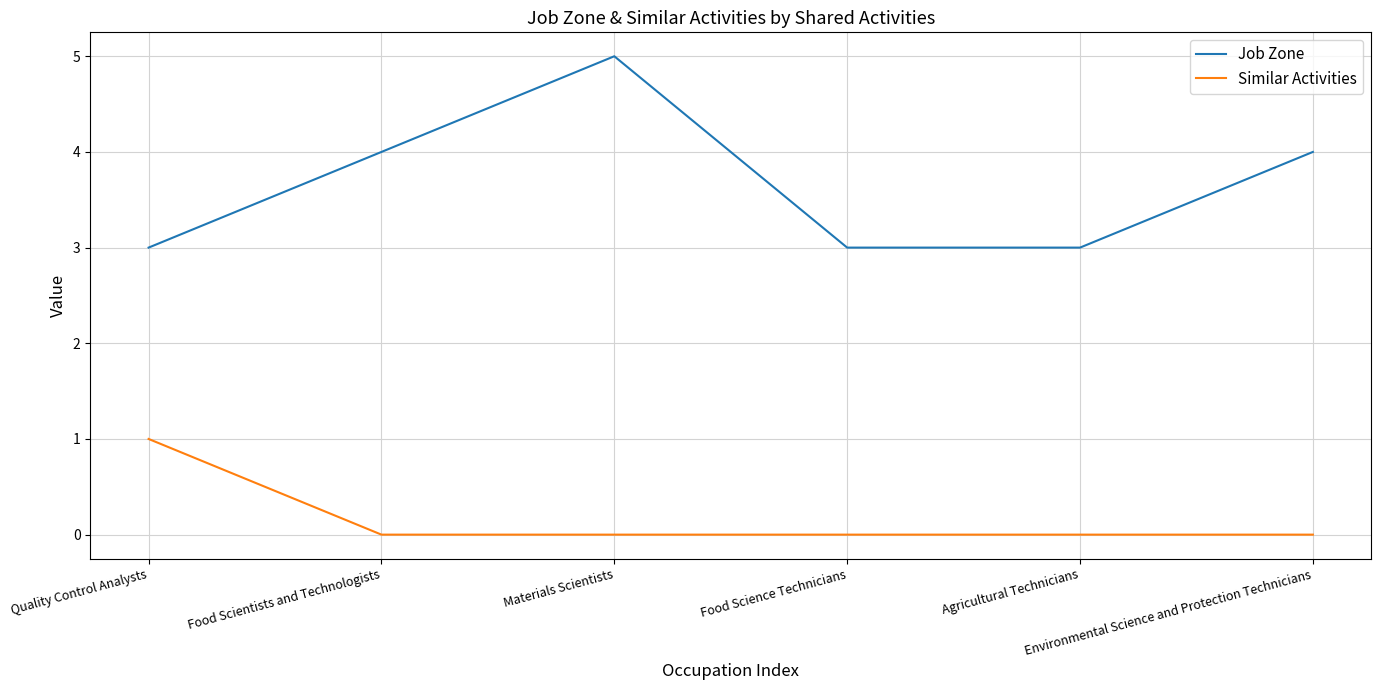

Which series has the largest total across all categories?

Job Zone